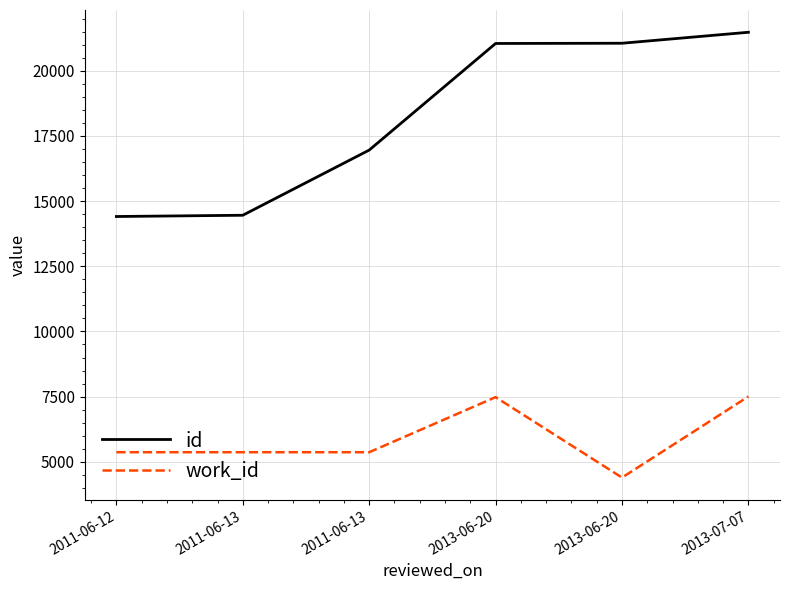

Which series has the widest spread of values?

id